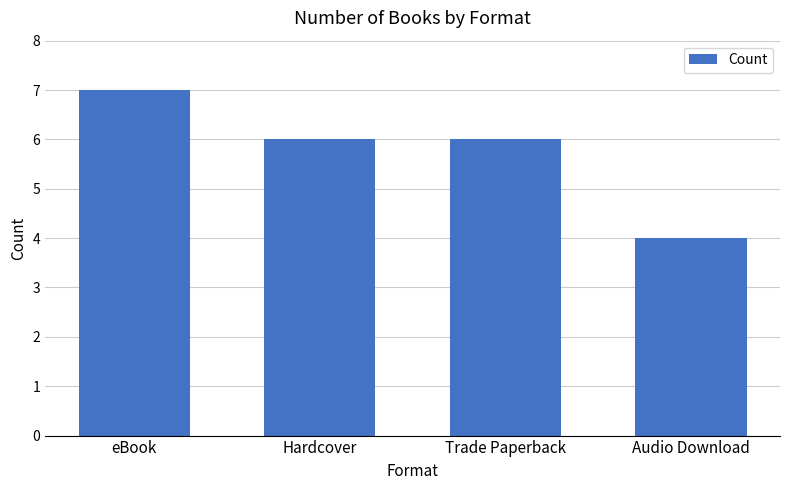

What is the sum of all values?

23